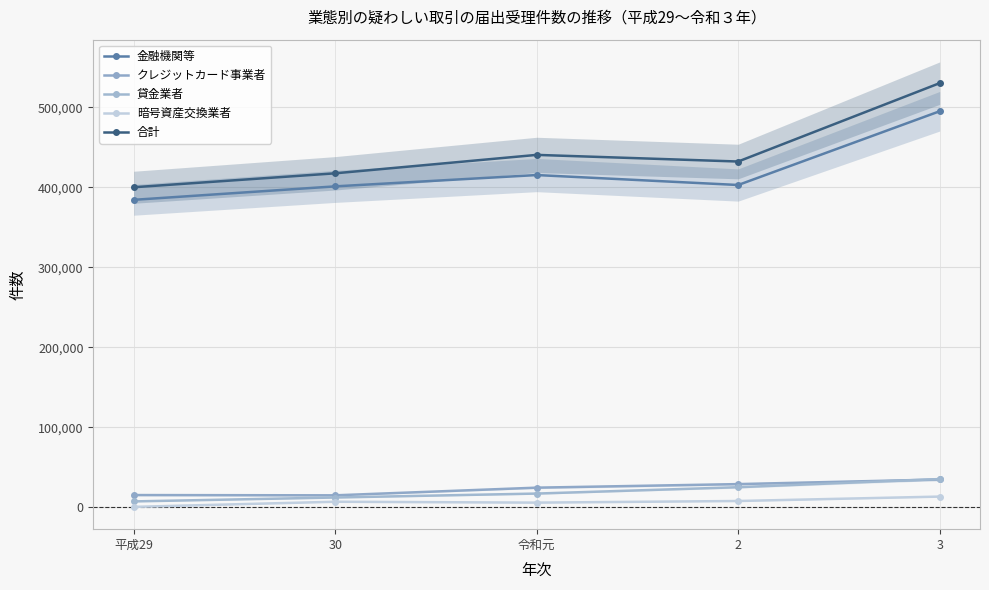

Which series has the widest spread of values?

合計